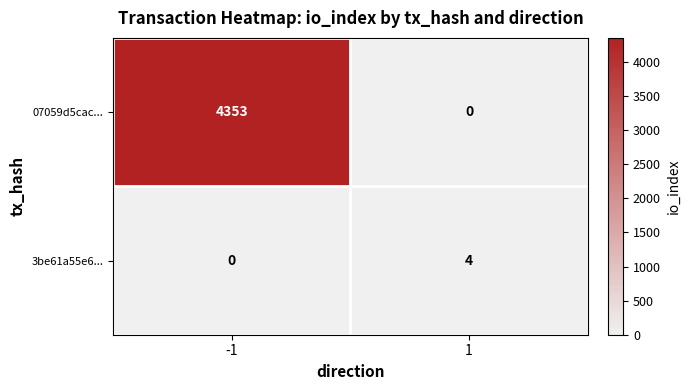

At which category is the sum across all series the highest?

-1